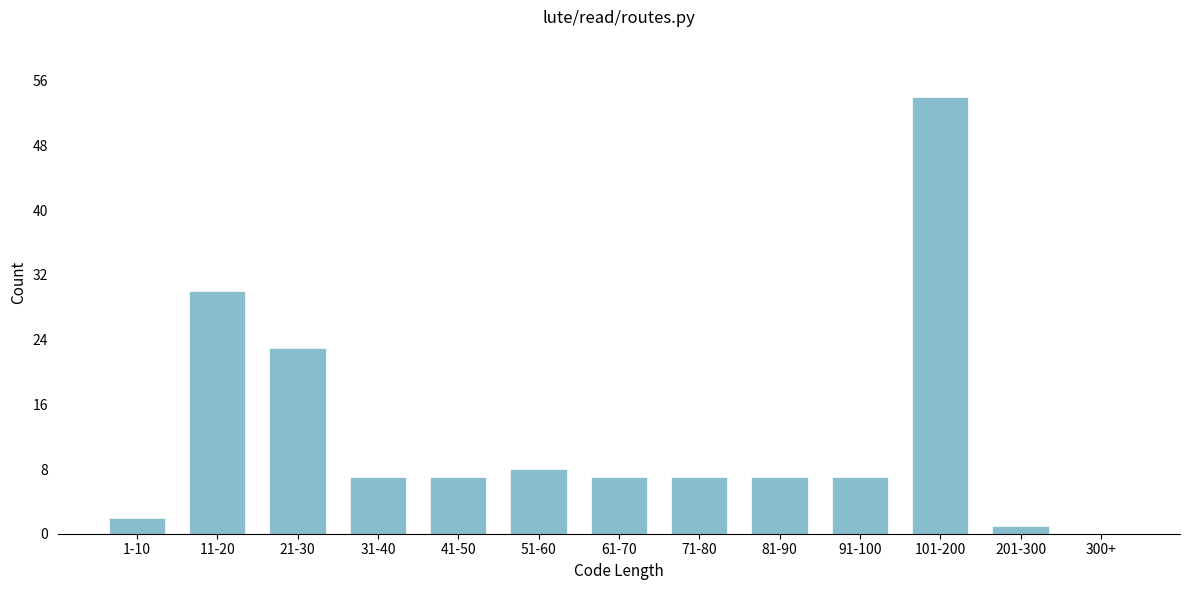

Reading right to left, extract all data points from this chart.

300+=0	201-300=1	101-200=54	91-100=7	81-90=7	71-80=7	61-70=7	51-60=8	41-50=7	31-40=7	21-30=23	11-20=30	1-10=2